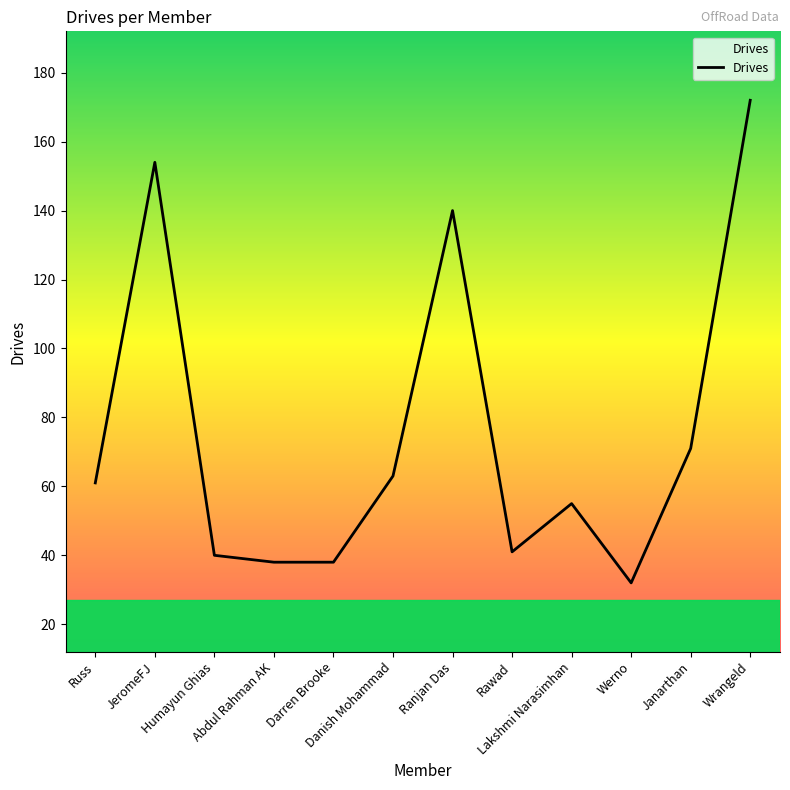

True or false: the data shows 62 at Abdul Rahman AK.

False